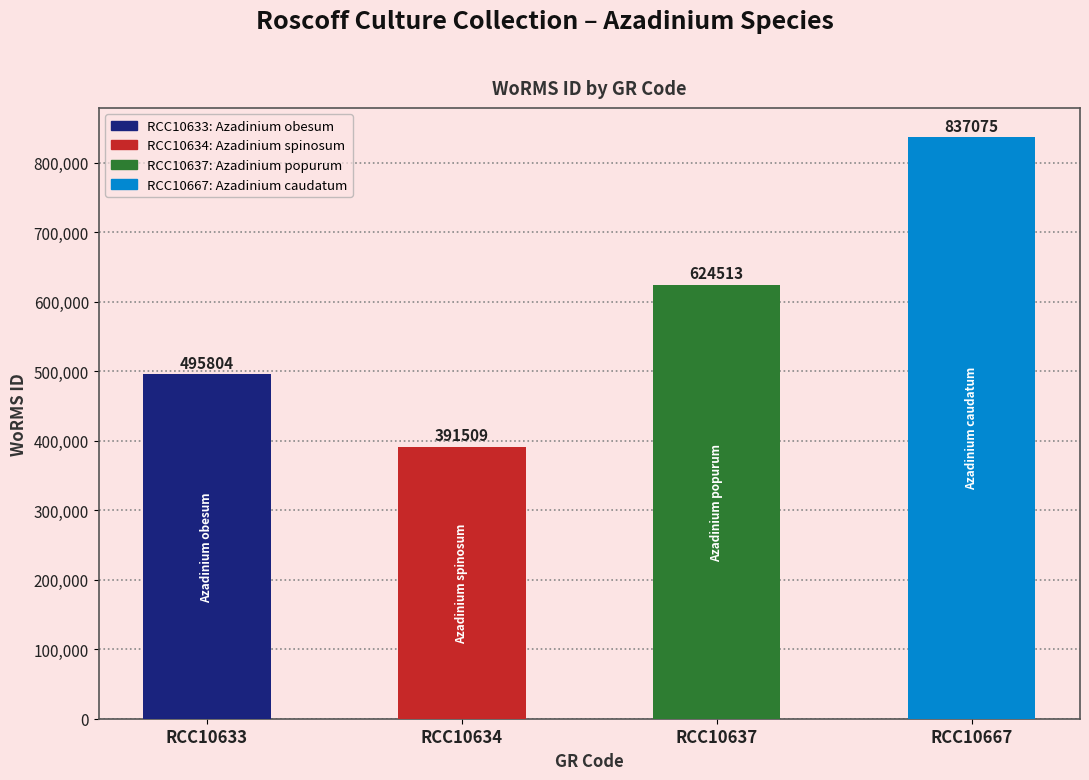

Are the bars horizontal?

No